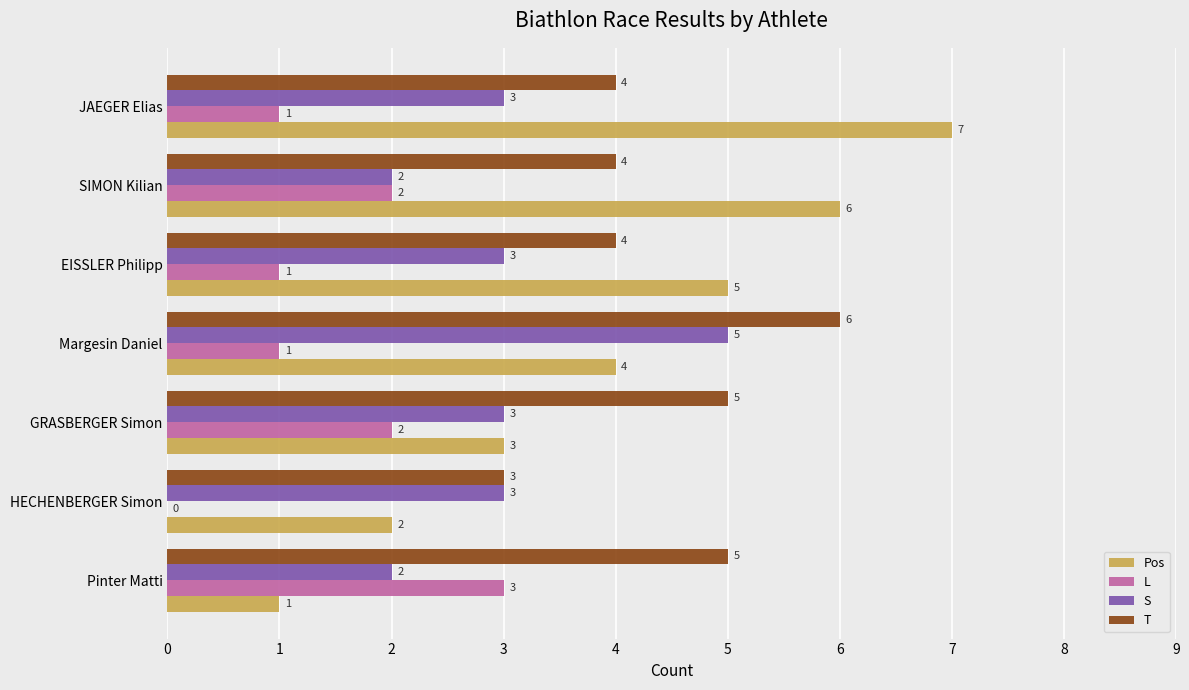

Is it true that T equals 4 at EISSLER Philipp?

True